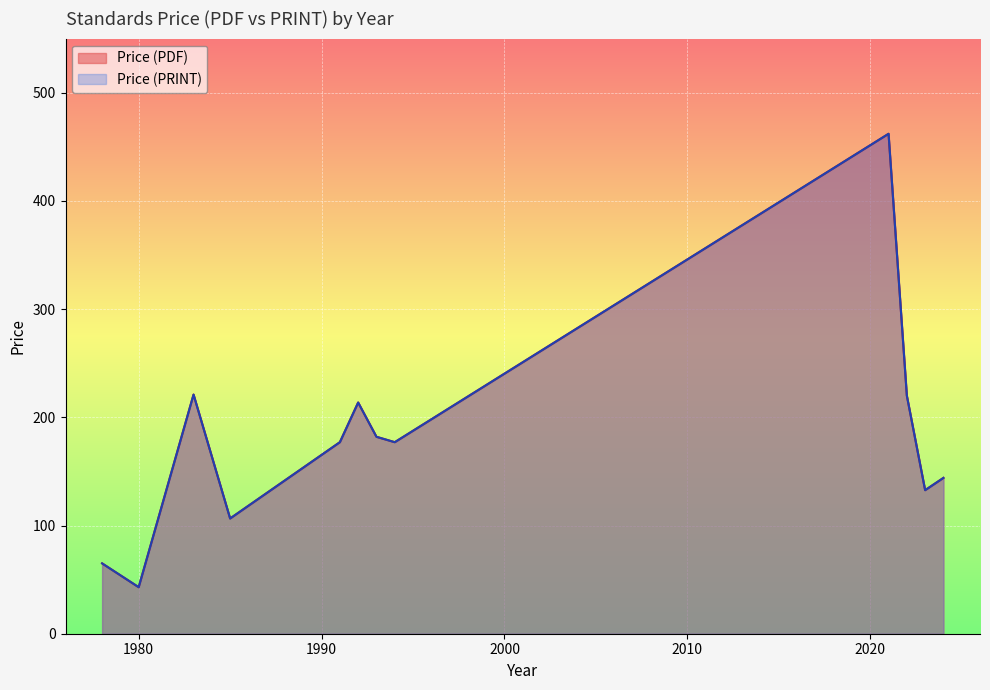

Reading left to right, transcribe all the data shown in this chart.

Price (PDF): 65	43	221	98	98	132	98	155	155	221	221	221	199	221	221	199	65	177	221	199	221	98	199	98	221	221	158	220	462	220	222	98	98	80	98	220
Price (PRINT): 65	43	221	98	98	132	98	155	155	221	221	221	199	221	221	199	65	177	221	199	221	98	199	98	221	221	158	220	462	220	222	98	98	80	98	220